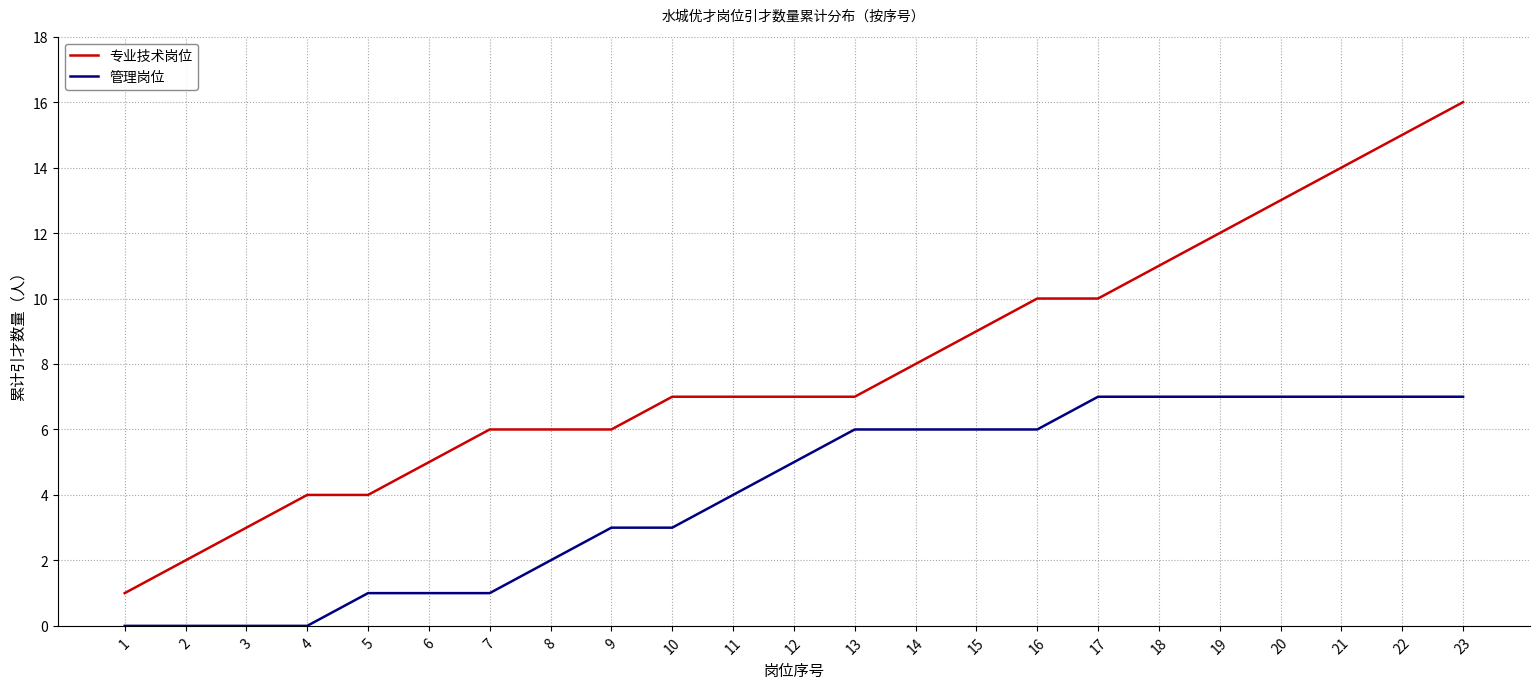

True or false: 专业技术岗位 has a value of 2 at 5.

False